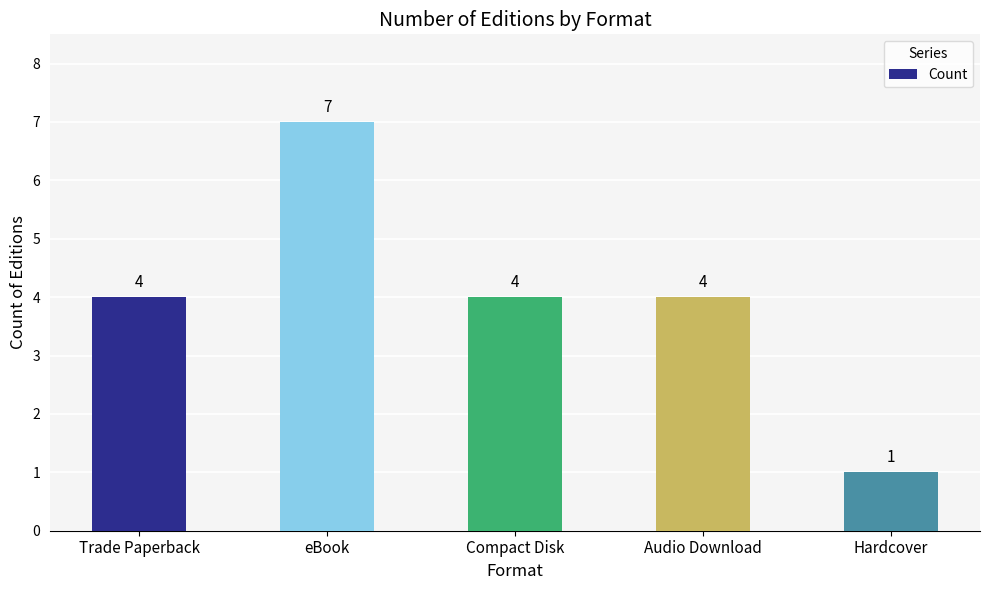

What is the value of the 1st bar from the left?

4